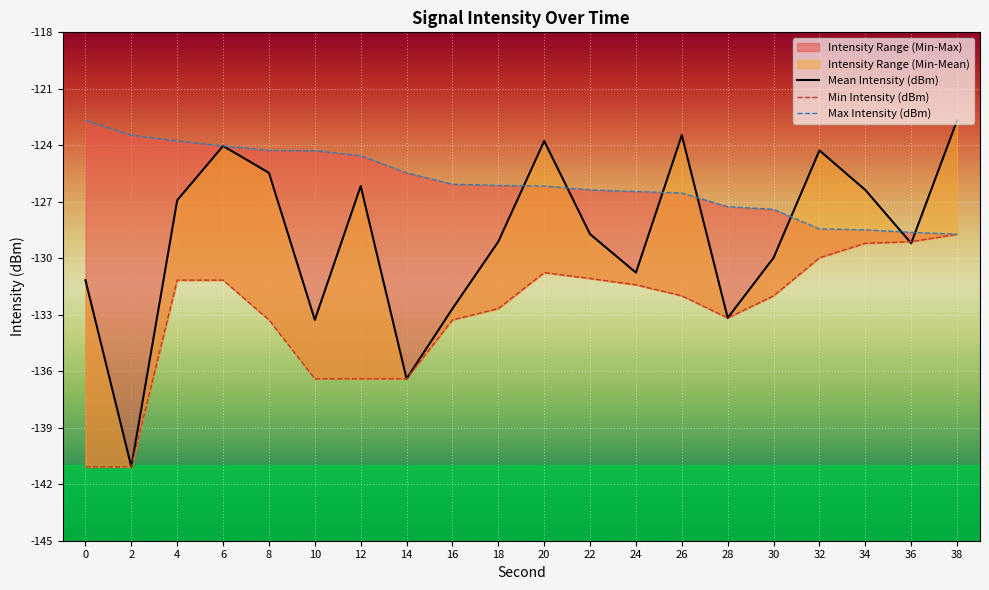

Reading right to left, transcribe all the data shown in this chart.

Mean Intensity (dBm): -122.7	-129.2	-126.4	-124.3	-130.0	-133.2	-123.5	-130.8	-128.7	-123.8	-129.1	-132.7	-136.4	-126.2	-133.3	-125.5	-124.0	-126.9	-141.1	-131.2
Min Intensity (dBm): -128.7	-129.1	-129.2	-130.0	-132.0	-133.2	-132.0	-131.4	-131.1	-130.8	-132.7	-133.3	-136.4	-136.4	-136.4	-133.3	-131.2	-131.2	-141.1	-141.1
Max Intensity (dBm): -128.7	-128.6	-128.5	-128.4	-127.4	-127.3	-126.5	-126.5	-126.4	-126.2	-126.1	-126.1	-125.5	-124.6	-124.3	-124.3	-124.0	-123.8	-123.5	-122.7